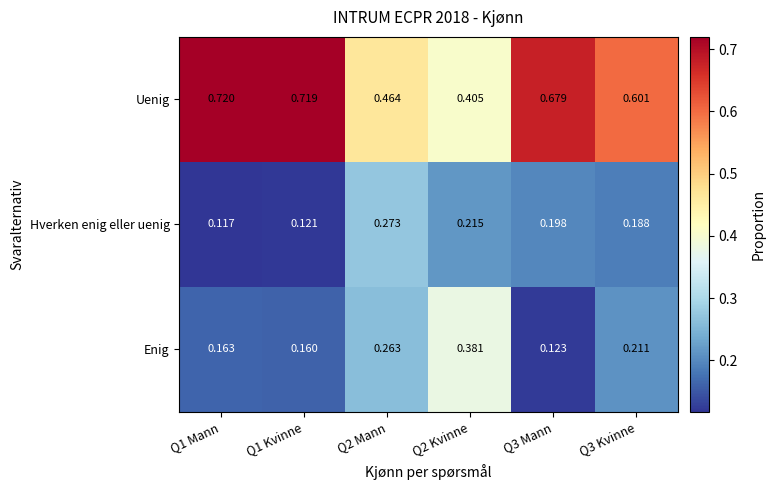

Rank the series by their maximum value, from highest to lowest.

Uenig, Enig, Hverken enig eller uenig